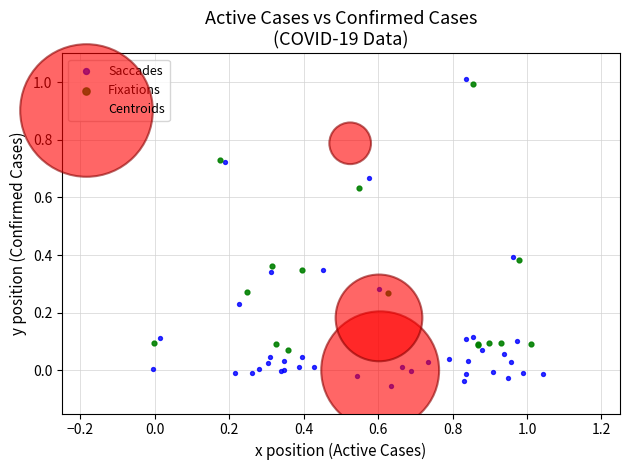

Which series has the largest Y range (max minus min)?

Saccades